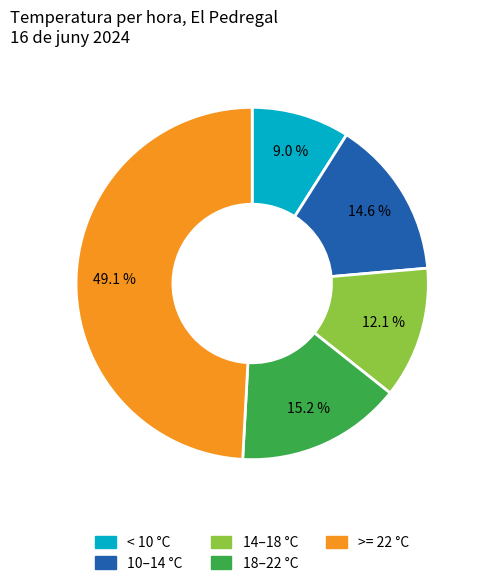

Which slice is the largest?

>= 22 °C